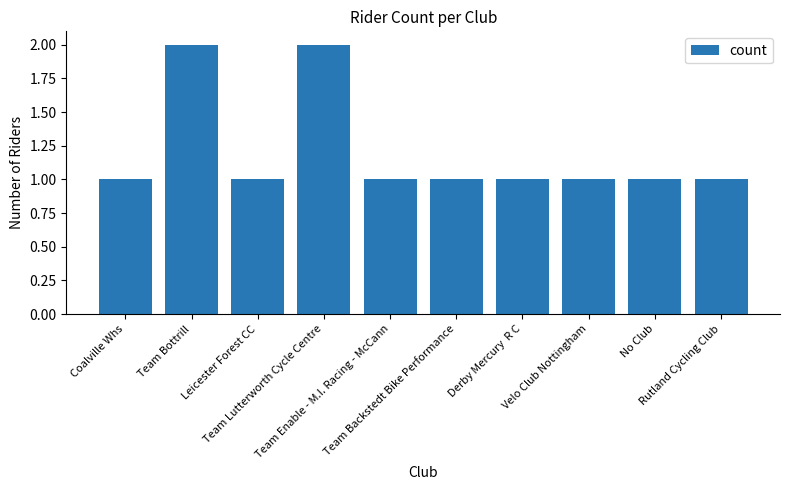

Reading left to right, transcribe all the data shown in this chart.

1	2	1	2	1	1	1	1	1	1